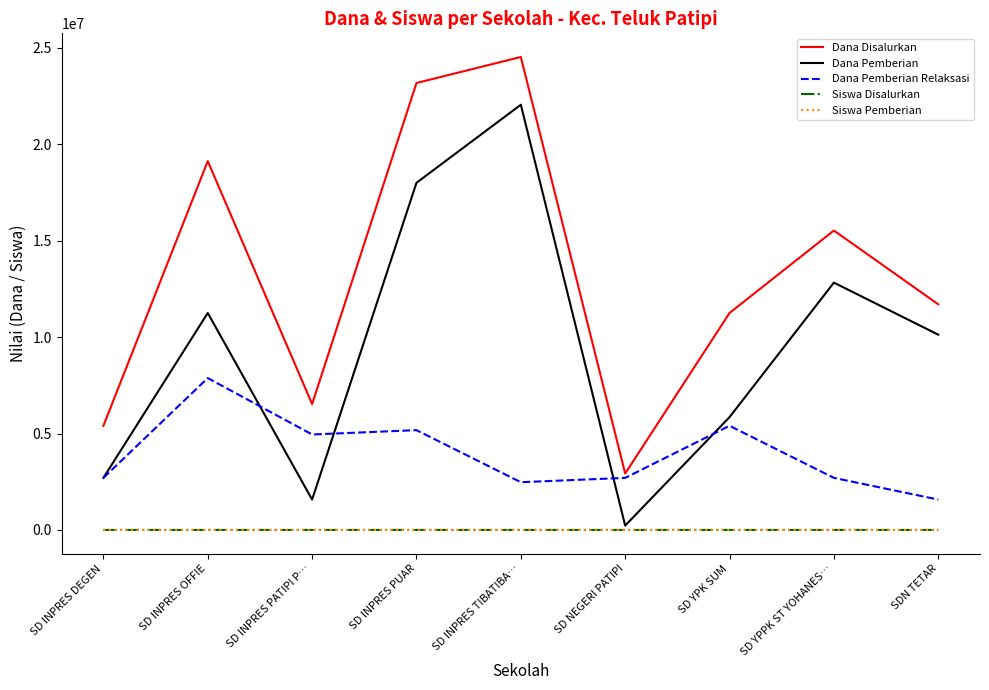

What is the difference between the second highest and second lowest values in the Dana Disalurkan series?

17775000